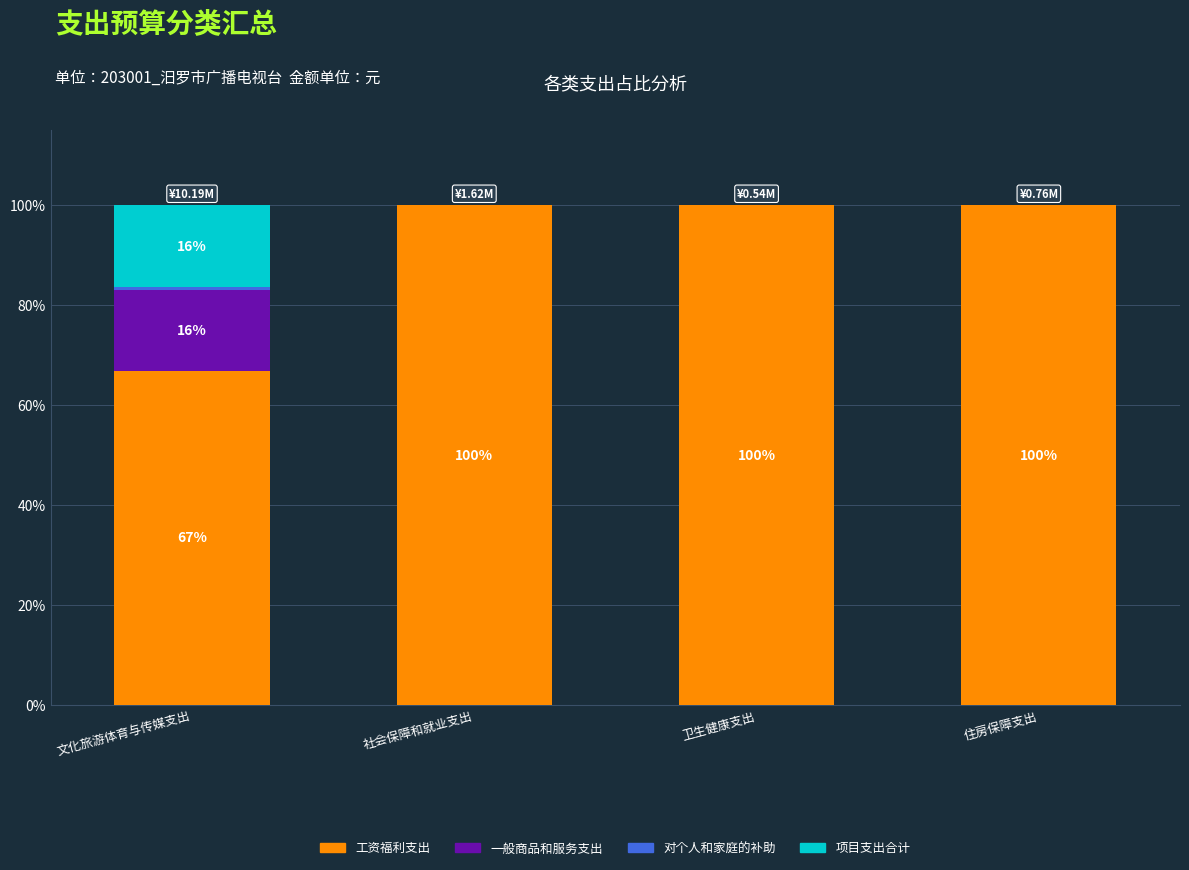

What is the highest value of the 工资福利支出 series?

100.0